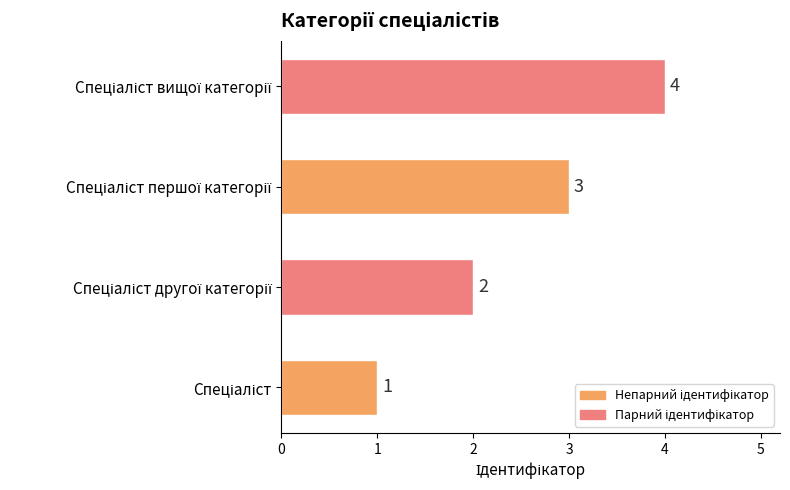

Count the values in the range 2 to 4.

3